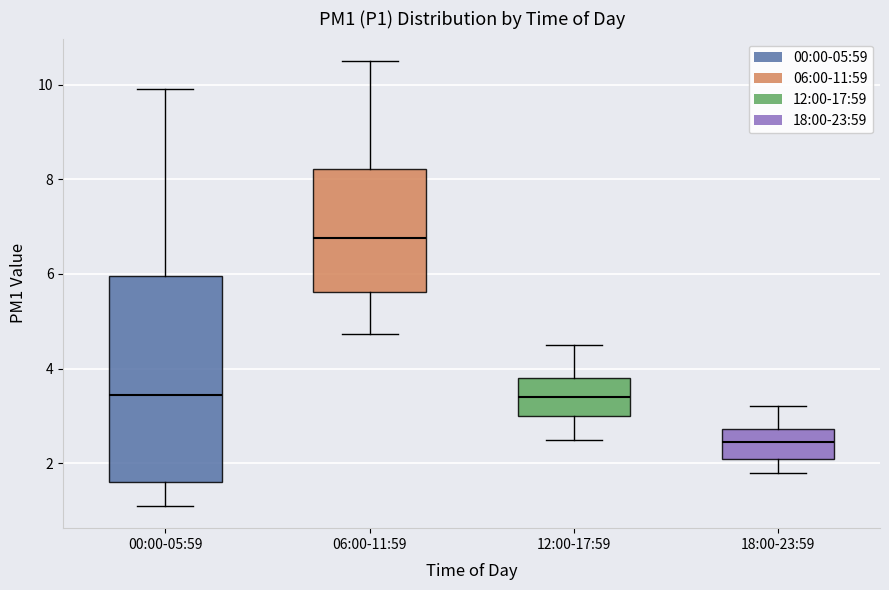

Reading left to right, read every box against the y-axis: the position of its median line, the range the box covers, and the ends of its whiskers. The values are not printed on the chart, so give them approximately, as read against the axis.

00:00-05:59: median 3.4, box 1.6 to 6.0, whiskers 1.2 to 10.0
06:00-11:59: median 6.8, box 5.6 to 8.2, whiskers 4.8 to 10.6
12:00-17:59: median 3.4, box 3.0 to 3.8, whiskers 2.6 to 4.6
18:00-23:59: median 2.4, box 2.2 to 2.8, whiskers 1.8 to 3.2